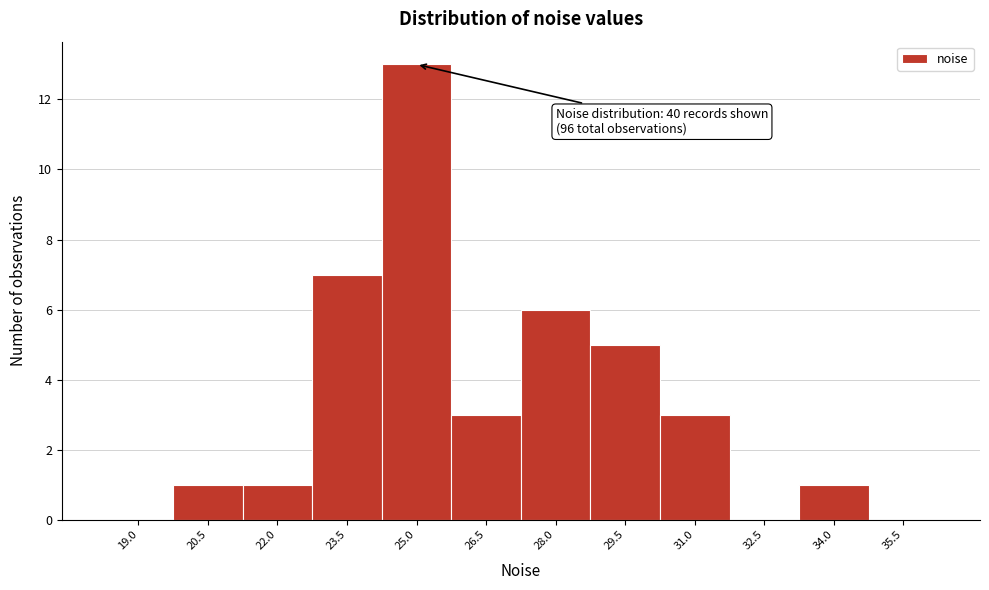

Reading left to right, extract all data points from this chart.

19.0=0	20.5=1	22.0=1	23.5=7	25.0=13	26.5=3	28.0=6	29.5=5	31.0=3	32.5=0	34.0=1	35.5=0